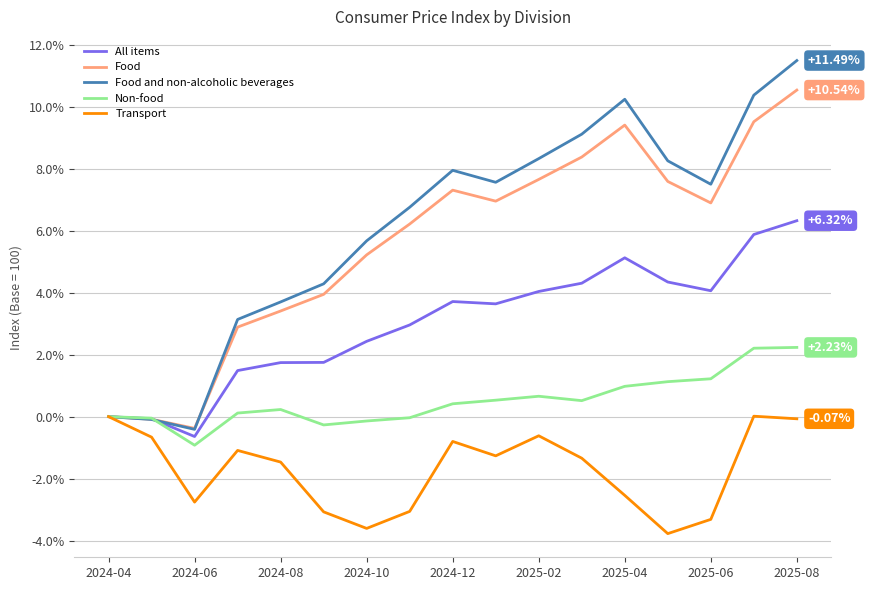

What are all the series names shown in the legend?

All items, Food, Food and non-alcoholic beverages, Non-food, Transport